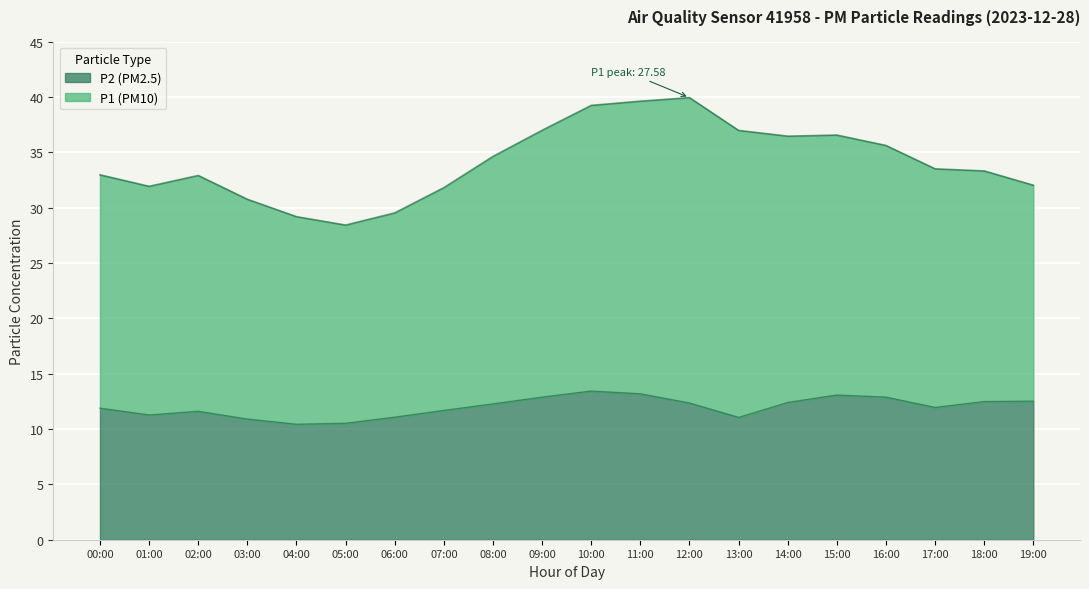

True or false: the data has more than 1 interior local peaks.

True